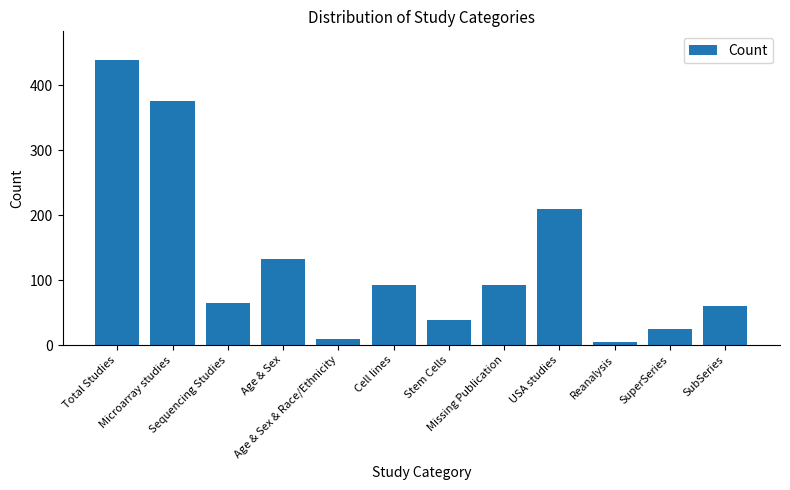

At which label does the data first exceed 92?

Total Studies